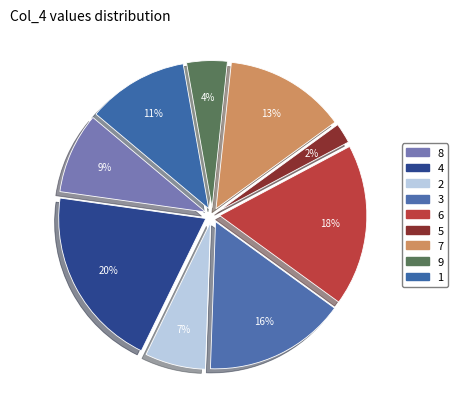

Is there a majority slice in this chart?

No